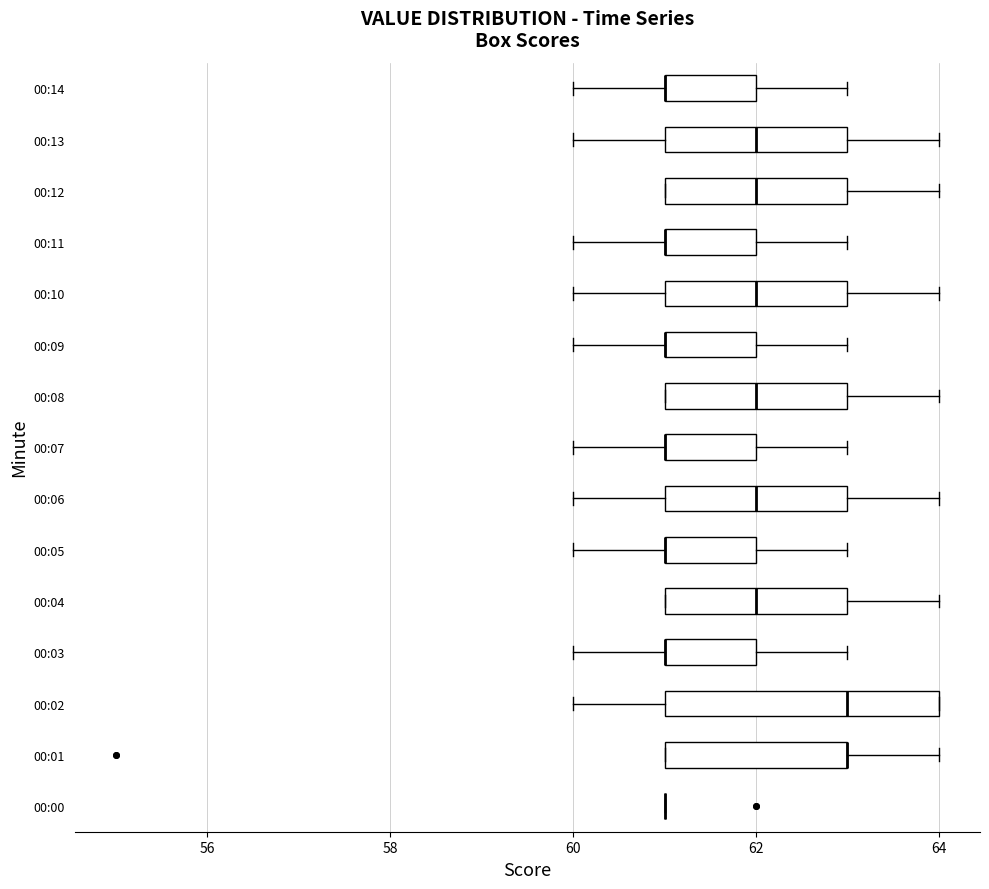

Reading bottom to top, read every box against the x-axis: the position of its median line, the range the box covers, and the ends of its whiskers. The values are not printed on the chart, so give them approximately, as read against the axis.

00:00: box collapsed to a line at 61, whiskers 61 to 61
00:01: median 63 (drawn on the box's right edge), box 61 to 63, whiskers 61 to 64
00:02: median 63, box 61 to 64, whiskers 60 to 64
00:03: median 61 (drawn on the box's left edge), box 61 to 62, whiskers 60 to 63
00:04: median 62, box 61 to 63, whiskers 61 to 64
00:05: median 61 (drawn on the box's left edge), box 61 to 62, whiskers 60 to 63
00:06: median 62, box 61 to 63, whiskers 60 to 64
00:07: median 61 (drawn on the box's left edge), box 61 to 62, whiskers 60 to 63
00:08: median 62, box 61 to 63, whiskers 61 to 64
00:09: median 61 (drawn on the box's left edge), box 61 to 62, whiskers 60 to 63
00:10: median 62, box 61 to 63, whiskers 60 to 64
00:11: median 61 (drawn on the box's left edge), box 61 to 62, whiskers 60 to 63
00:12: median 62, box 61 to 63, whiskers 61 to 64
00:13: median 62, box 61 to 63, whiskers 60 to 64
00:14: median 61 (drawn on the box's left edge), box 61 to 62, whiskers 60 to 63